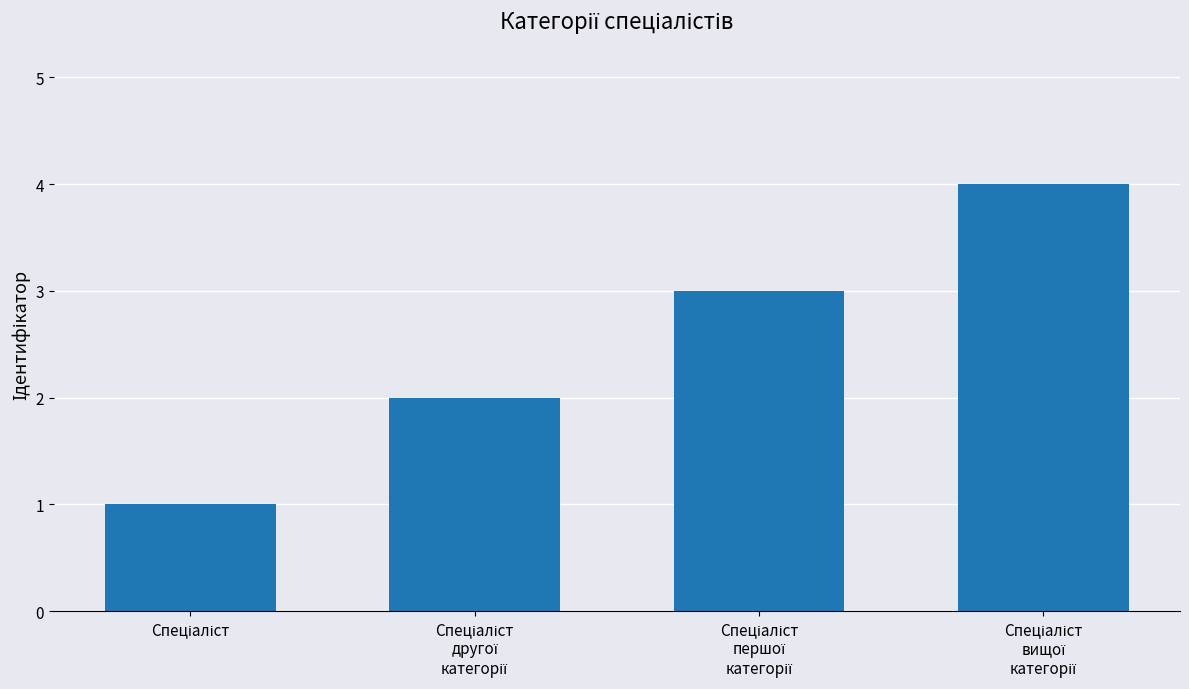

What is the greatest value displayed?

4